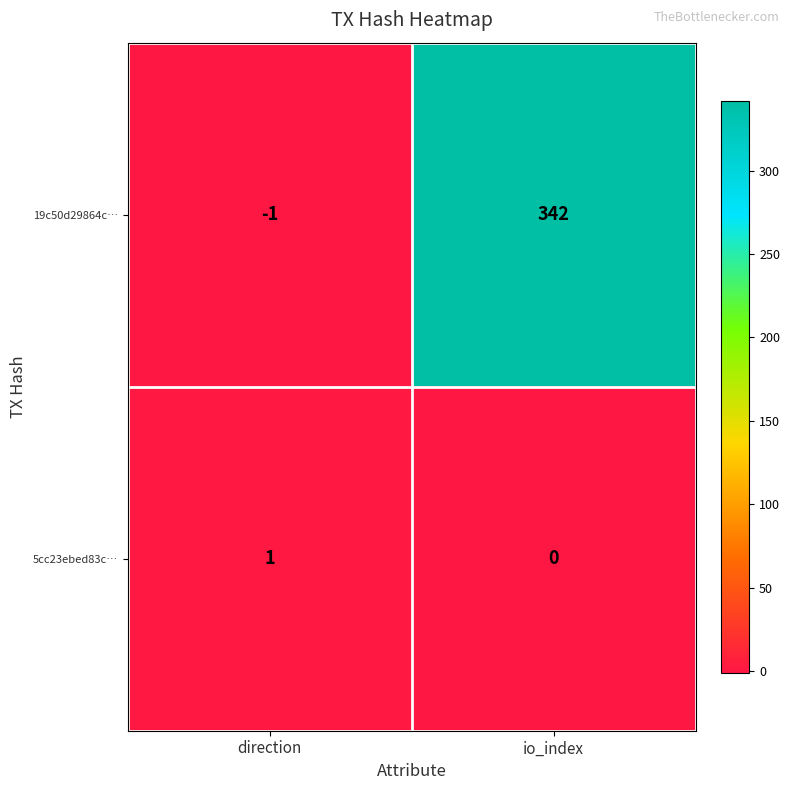

Which series has the widest spread of values?

19c50d29864c…